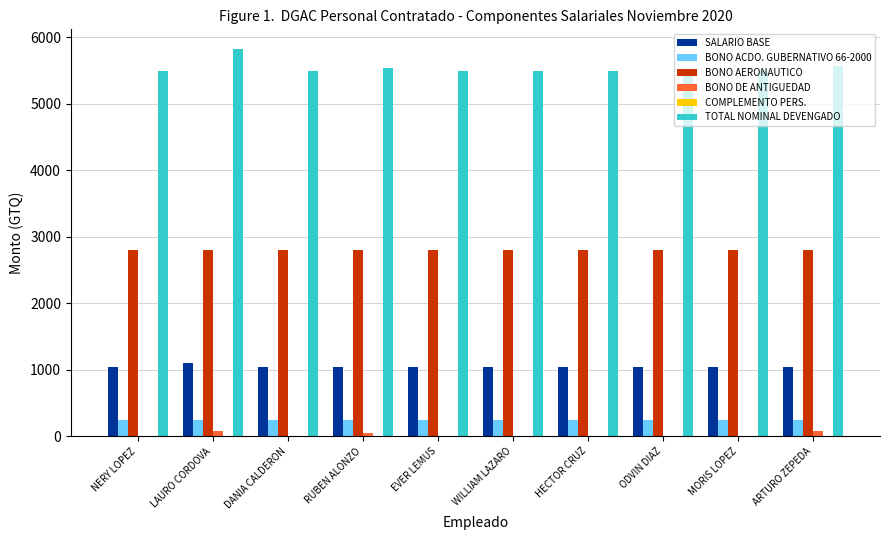

The TOTAL NOMINAL DEVENGADO series shows 5489 at DANIA CALDERON. True or false?

True